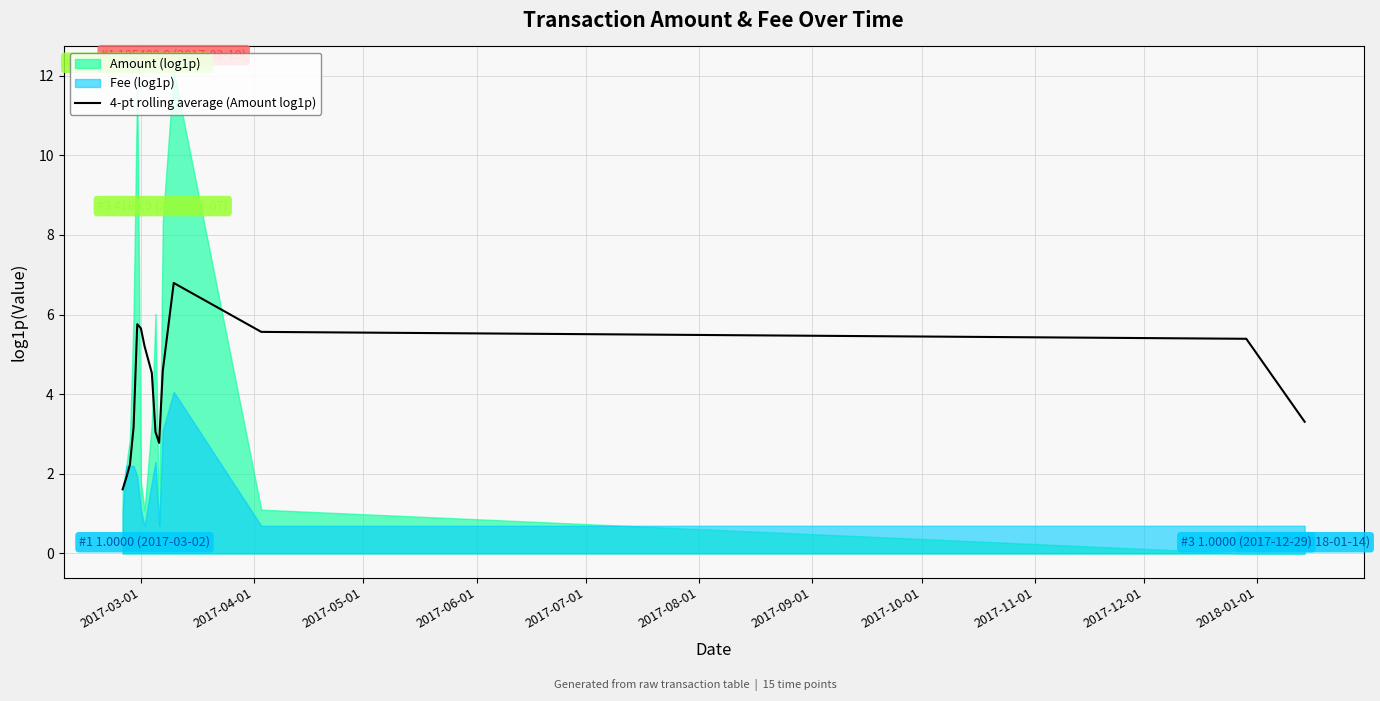

What is the lowest value of the 4-pt rolling average (Amount log1p) series?

1.6